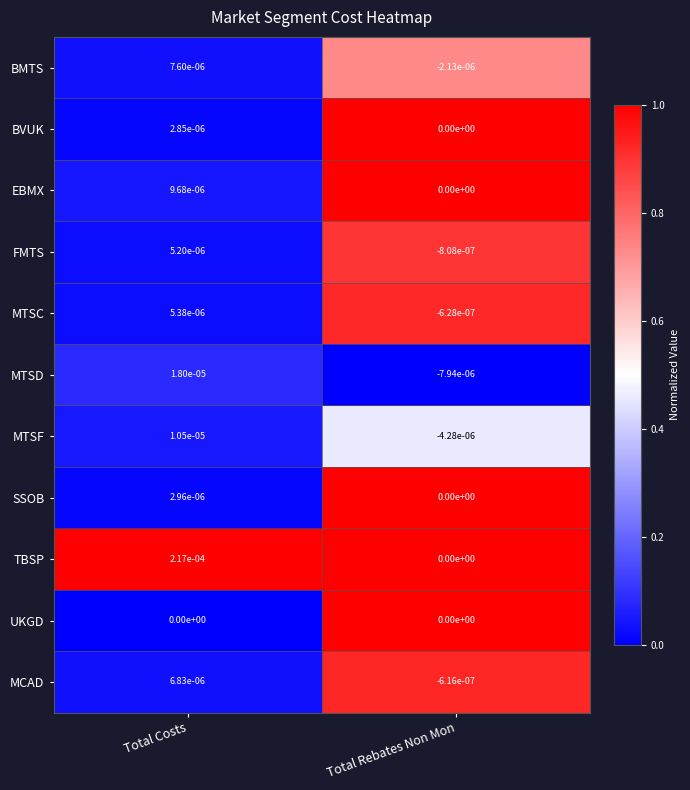

Which label corresponds to the smallest value in the chart?

Total Rebates Non Mon